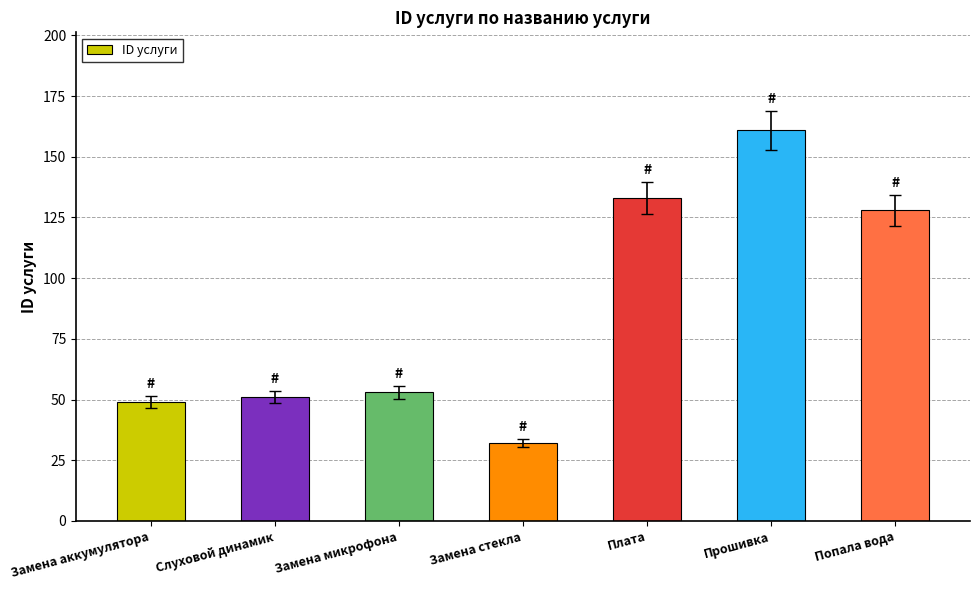

What is the change in value from Замена аккумулятора to Плата?

+84